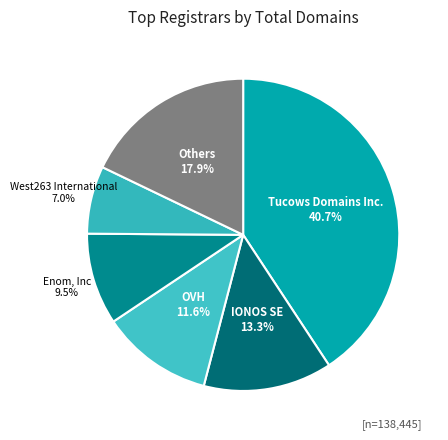

What percentage do Enom, Inc and Tucows Domains Inc. together represent?

50.2%